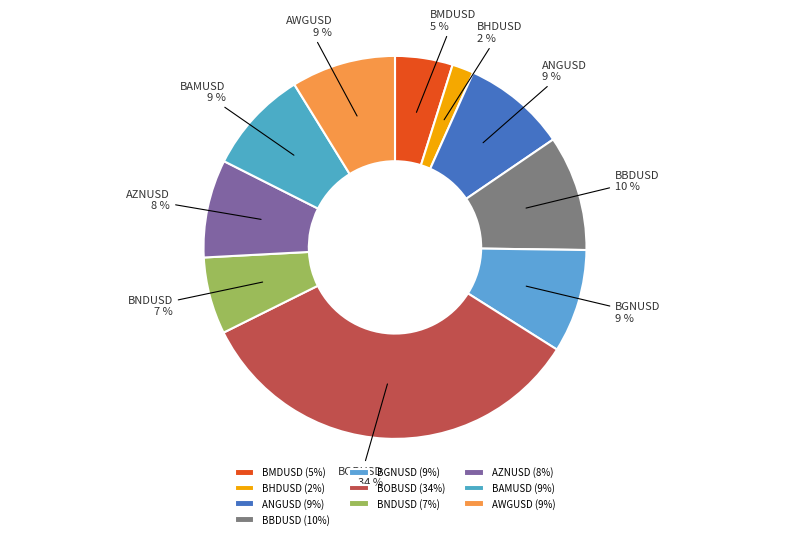

What portion of the pie excludes BMDUSD?

95.1%